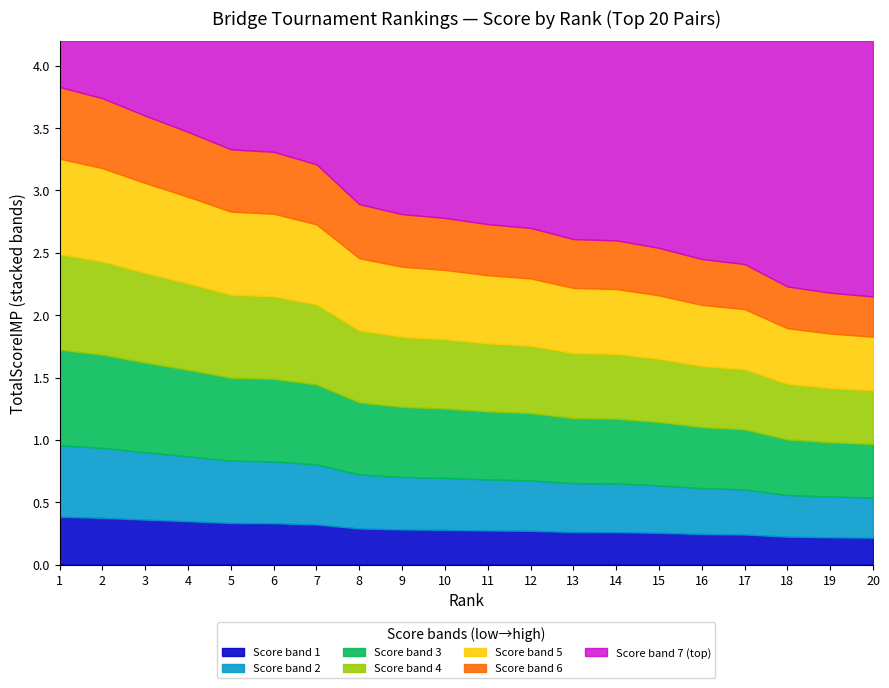

How many series are shown in this chart?

6